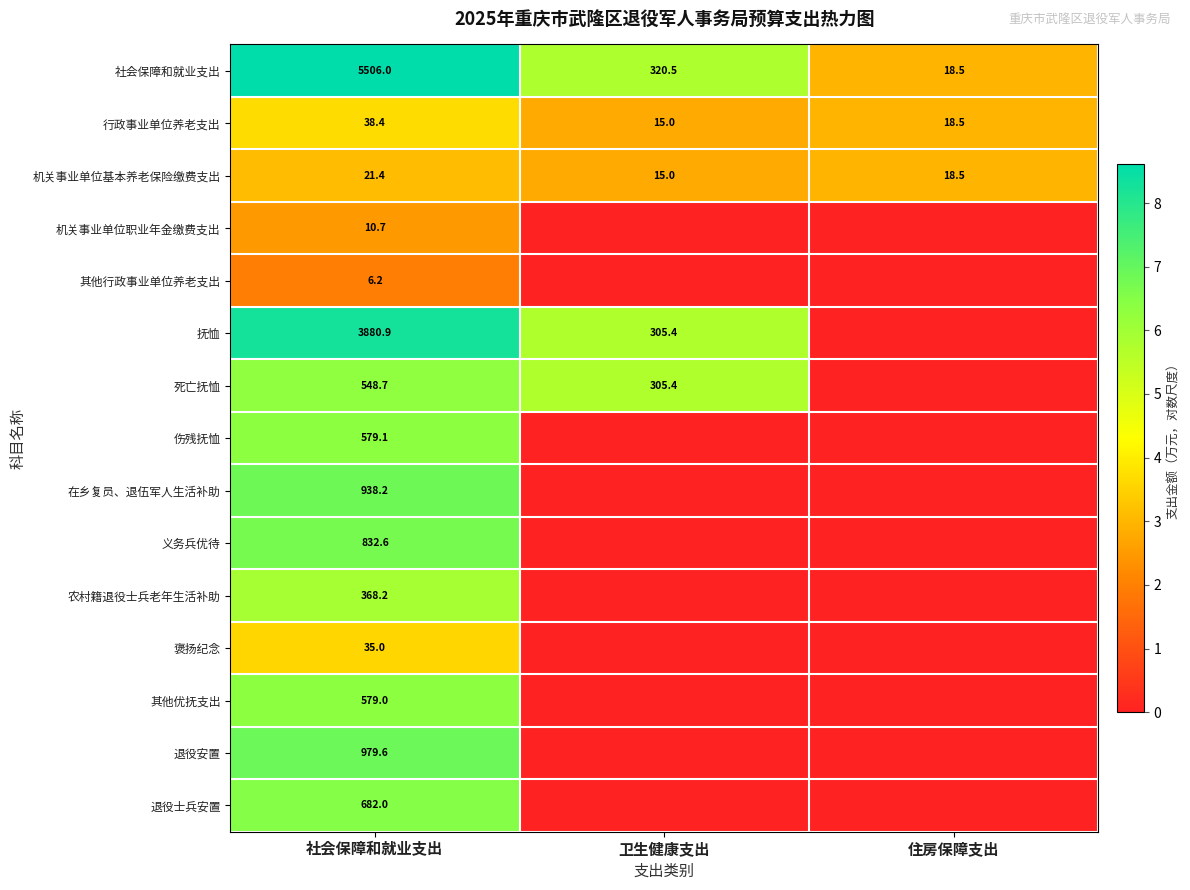

The 其他优抚支出 series shows 375.7 at 社会保障和就业支出. True or false?

False